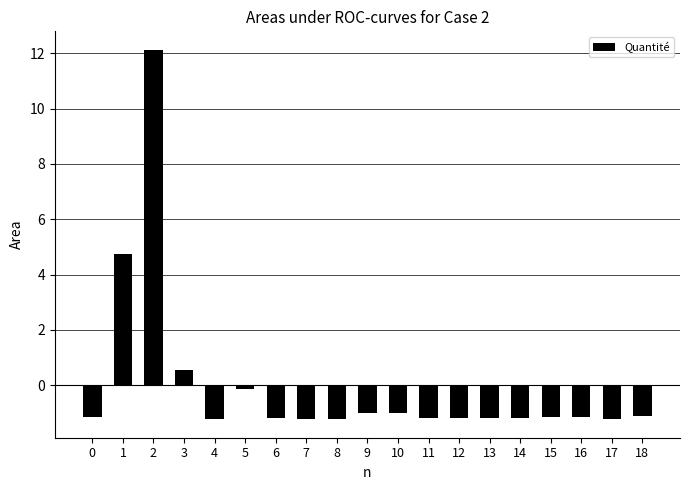

Are the bars horizontal?

No